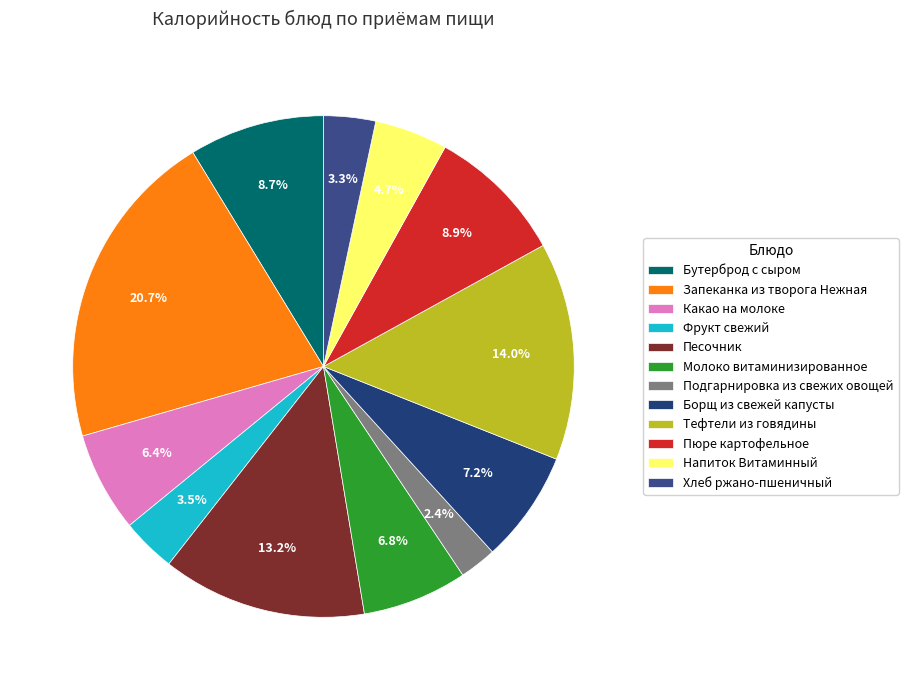

Which has a higher value, Борщ из свежей капусты or Хлеб ржано-пшеничный?

Борщ из свежей капусты